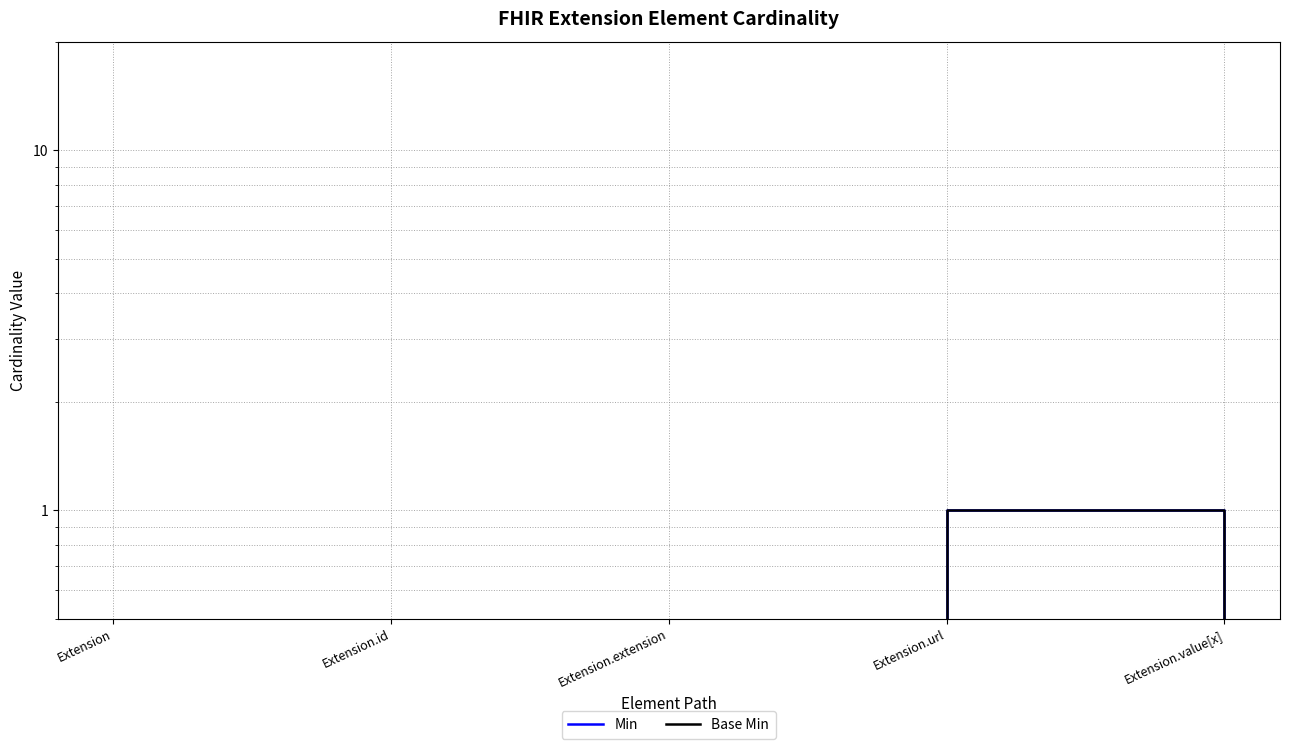

The value of Min at Extension.extension is 0. True or false?

True